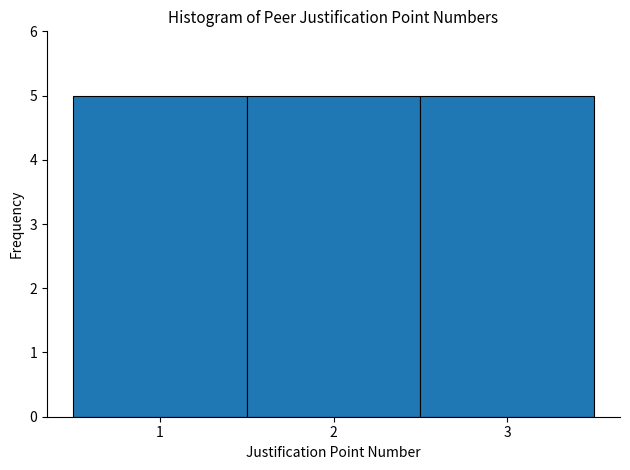

How tall is the bar that spans 1.5 to 2.5 on the x-axis? The values are not printed on the chart, so give them approximately, as read against the axis.

5